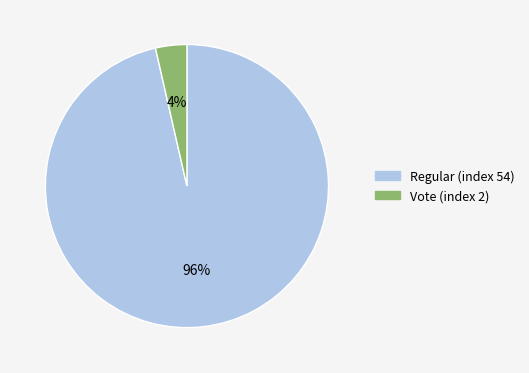

Which category accounts for the majority?

Regular (index 54)